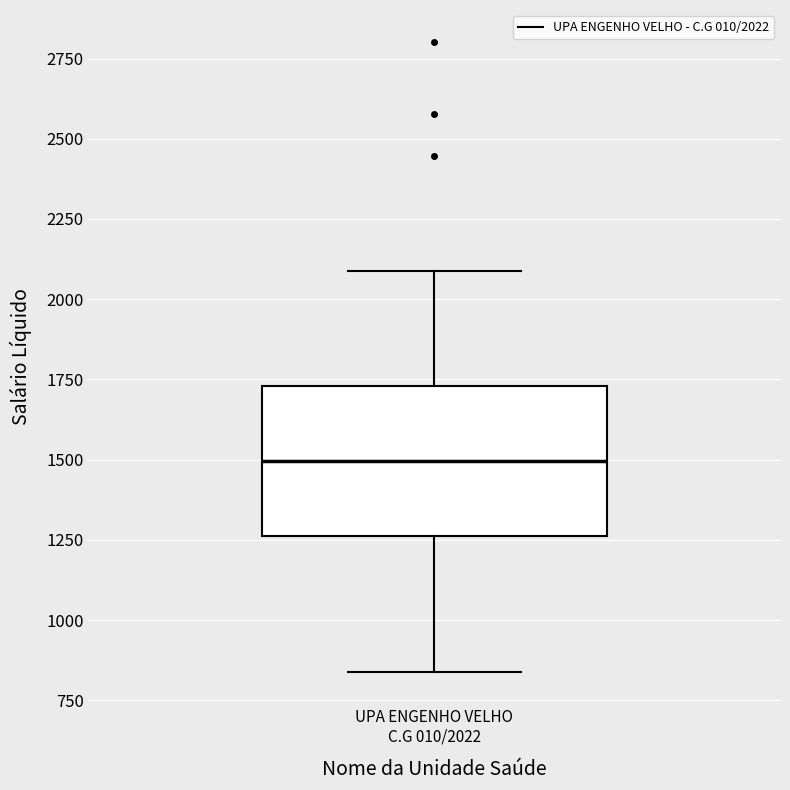

Read this box plot against the y-axis: the position of the median line, the range covered by the box, and the ends of both whiskers. The values are not printed on the chart, so give them approximately, as read against the axis.

median 1500, box 1250 to 1750, whiskers 850 to 2100